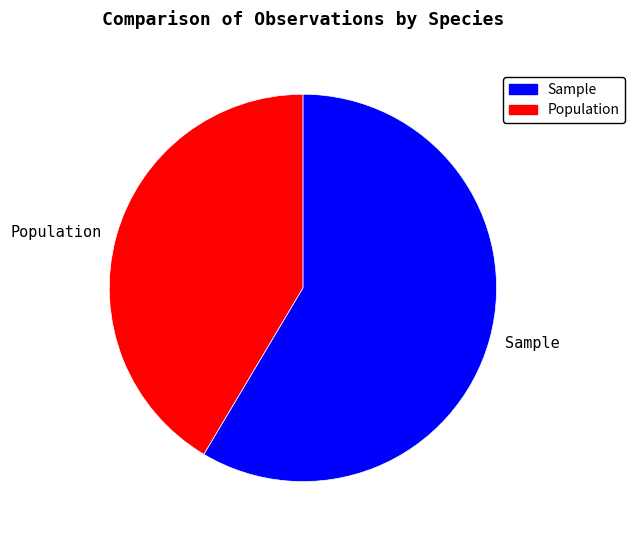

Approximately how many times larger is the value at Sample compared to Population?

1.4